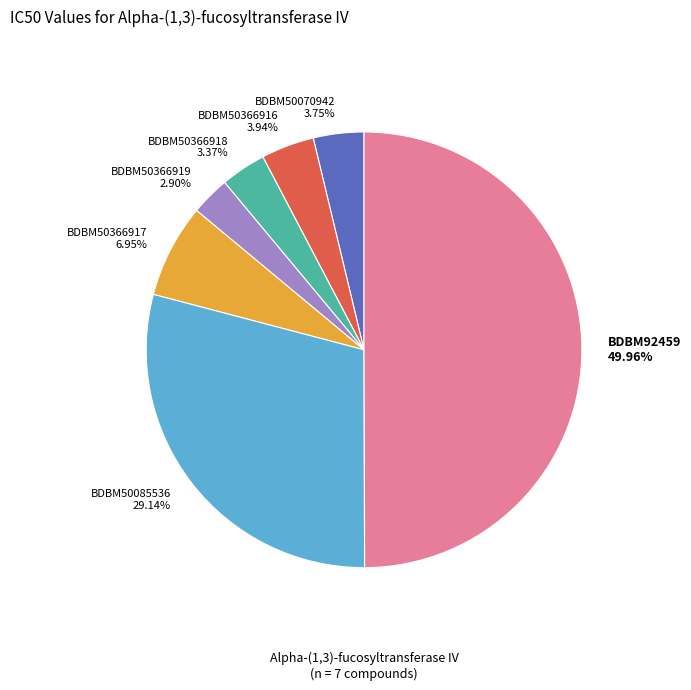

What percentage is the BDBM50366916 slice, to the nearest percent?

4%